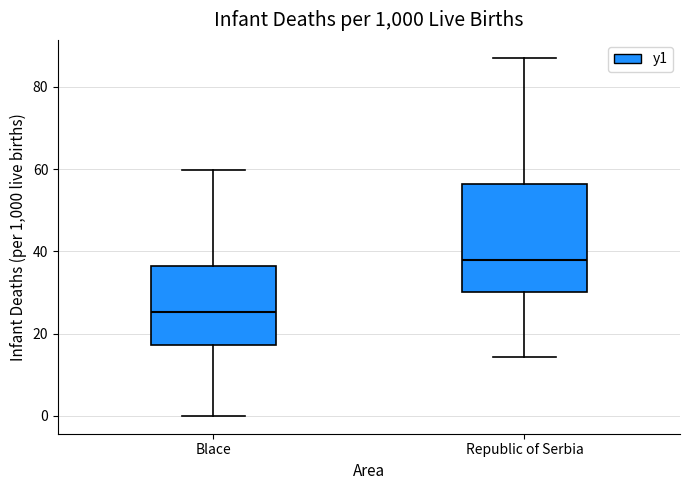

Which box has the highest median line?

Republic of Serbia